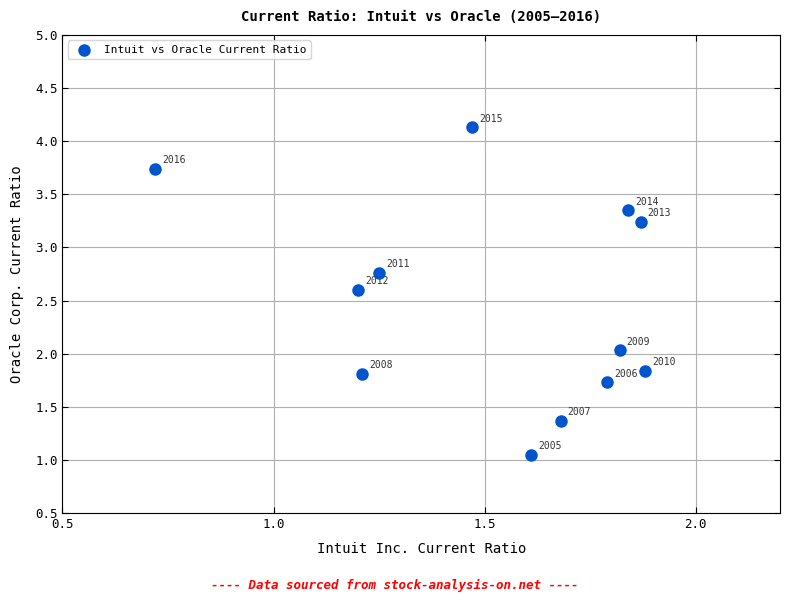

What is the average Y value?

2.5